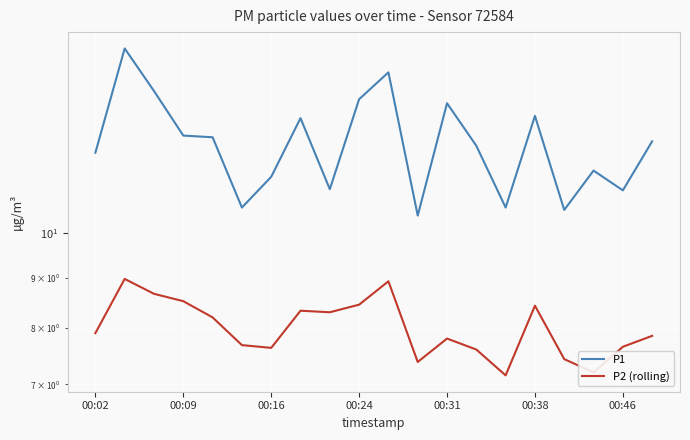

What is the value of the P1 point at the 8th from the left?

13.1